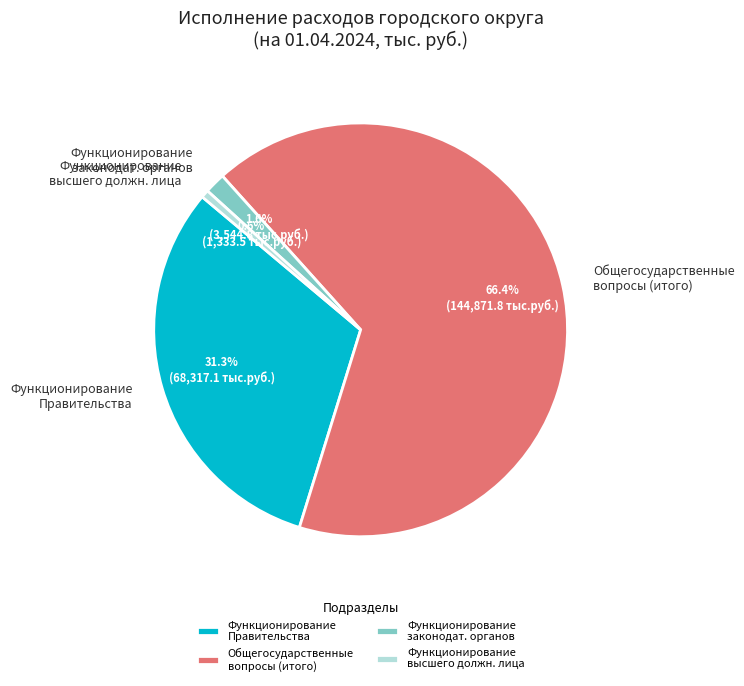

Between Функционирование Правительства and Общегосударственные вопросы (итого), which is larger?

Общегосударственные вопросы (итого)